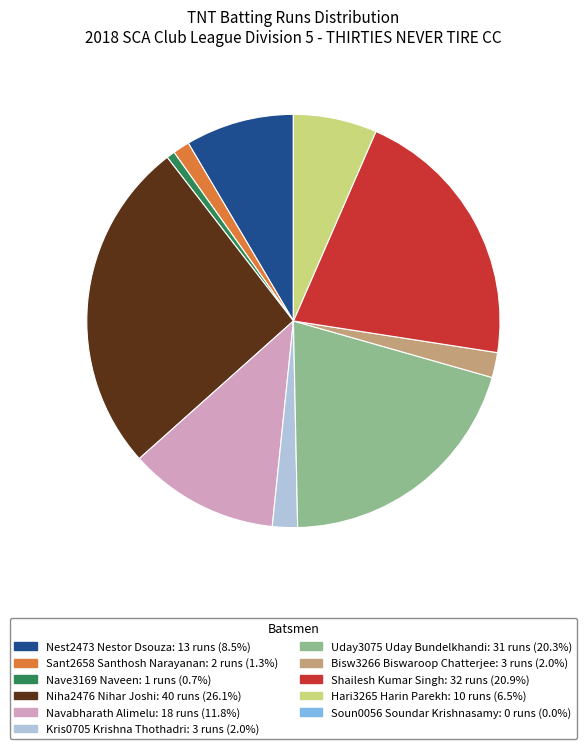

Combined, do Niha2476 Nihar Joshi: 40 runs (26.1%) and Nest2473 Nestor Dsouza: 13 runs (8.5%) account for over 50%?

No